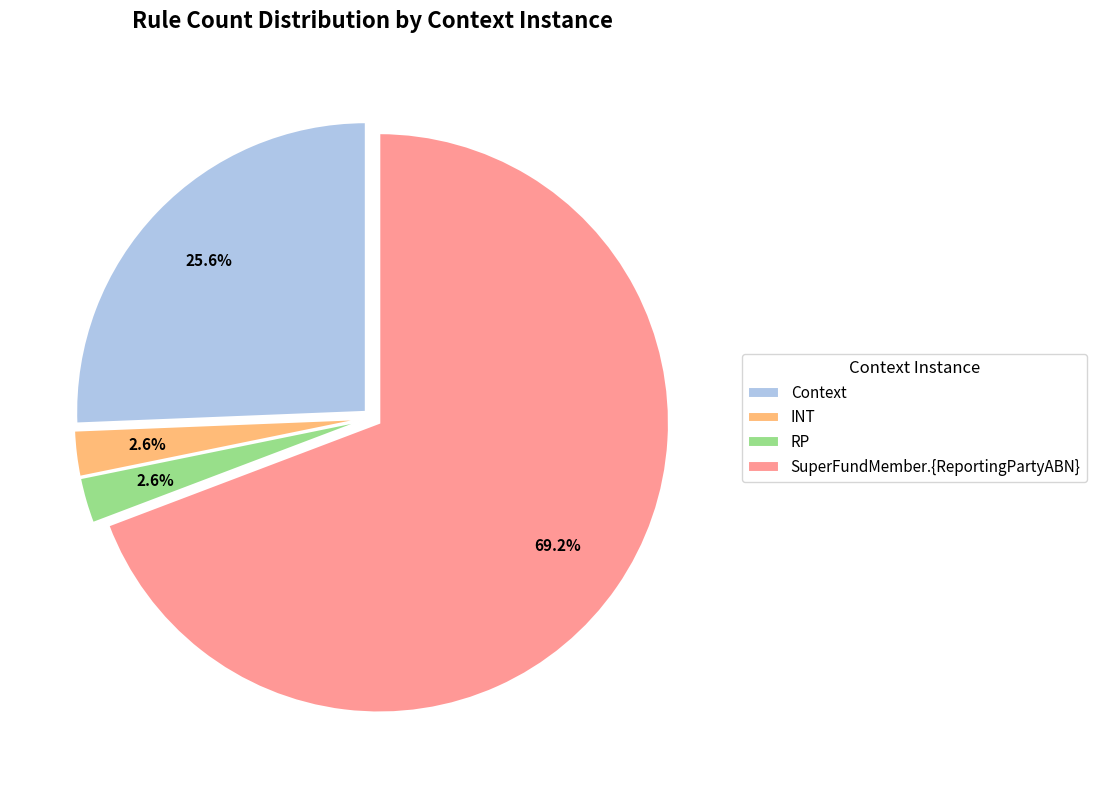

How many segments does this pie chart have?

4